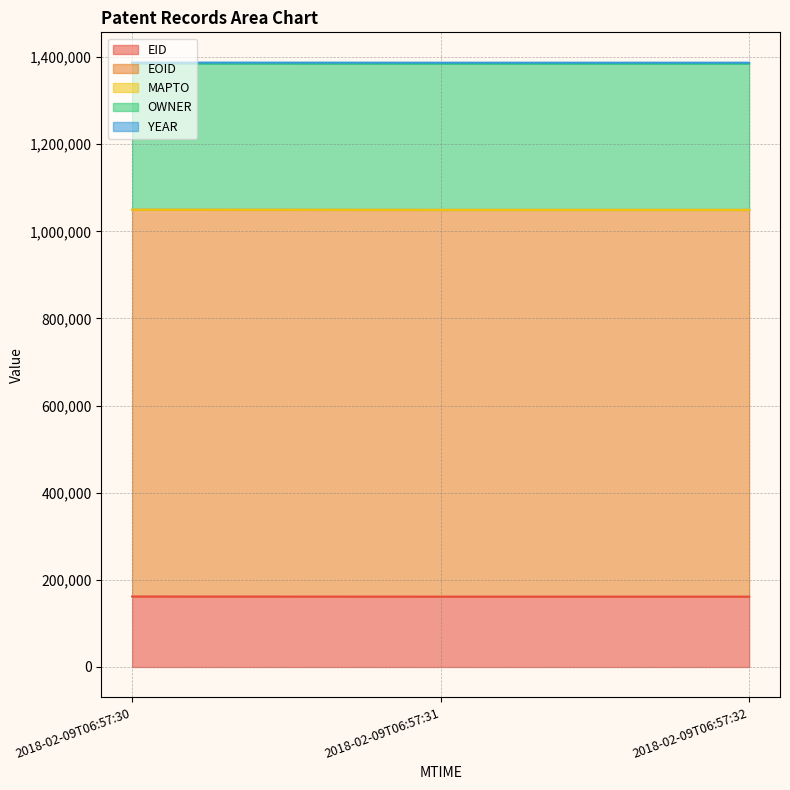

Between 2018-02-09T06:57:31 and 2018-02-09T06:57:30, which is larger?

2018-02-09T06:57:30